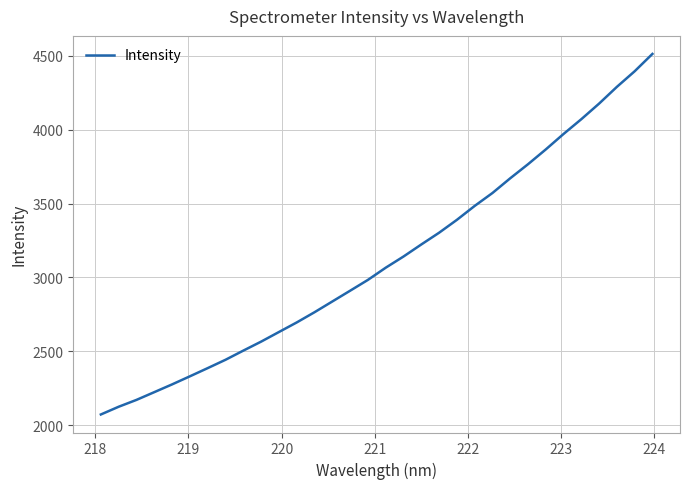

Is this an area chart (filled region under the line)?

No